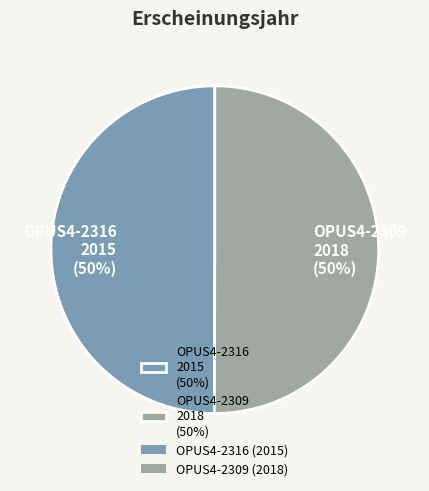

To the nearest percent, what portion does OPUS4-2309 represent?

50%